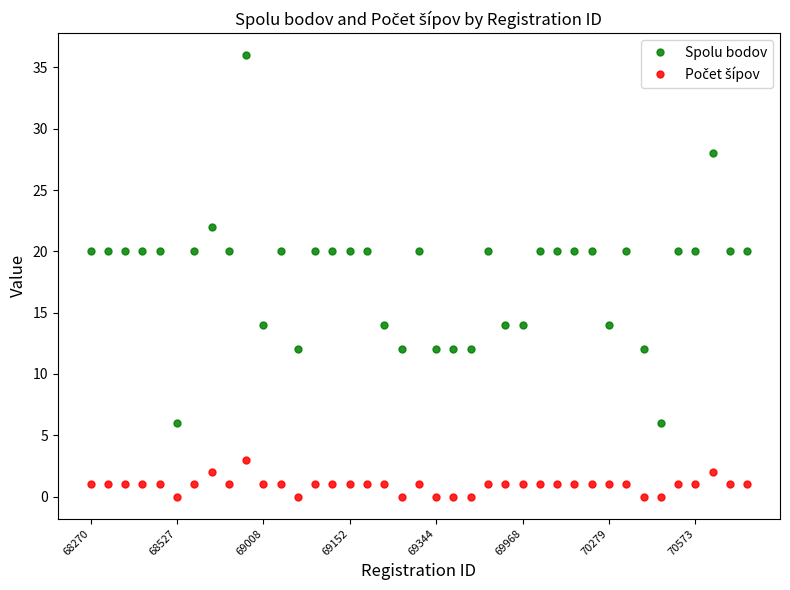

What is the value of the Spolu bodov point at the 29th from the left?

20